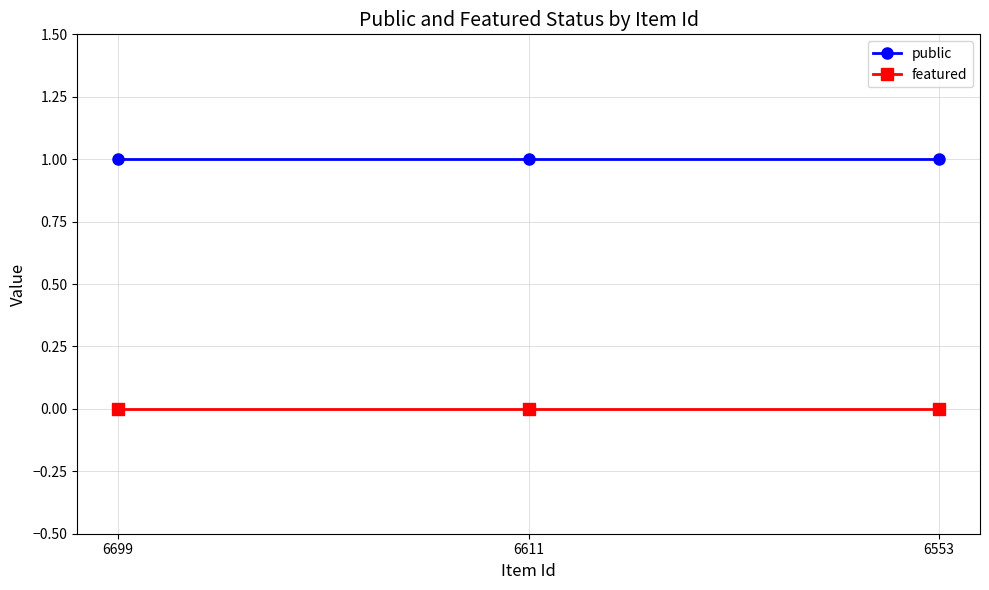

Rank the series by their maximum value, from highest to lowest.

public, featured